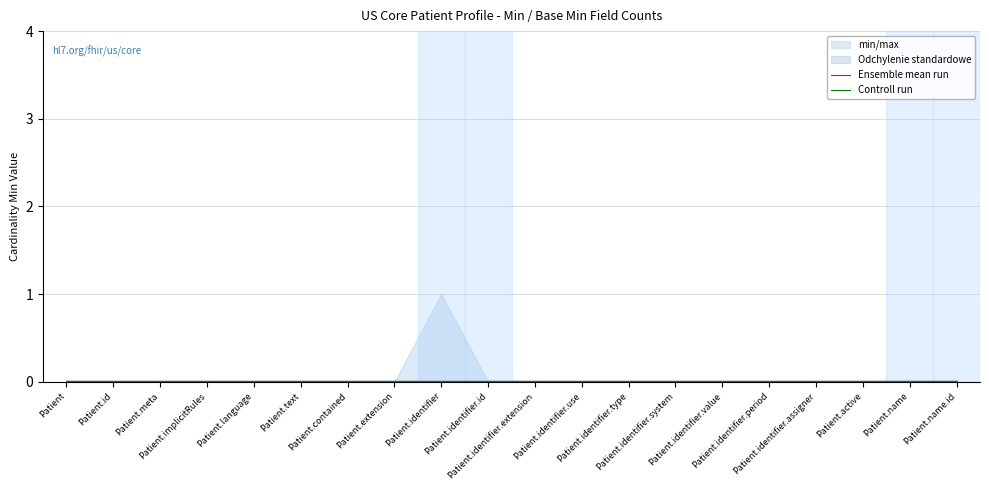

List the series in order of their peak value, highest first.

Controll run, Ensemble mean run